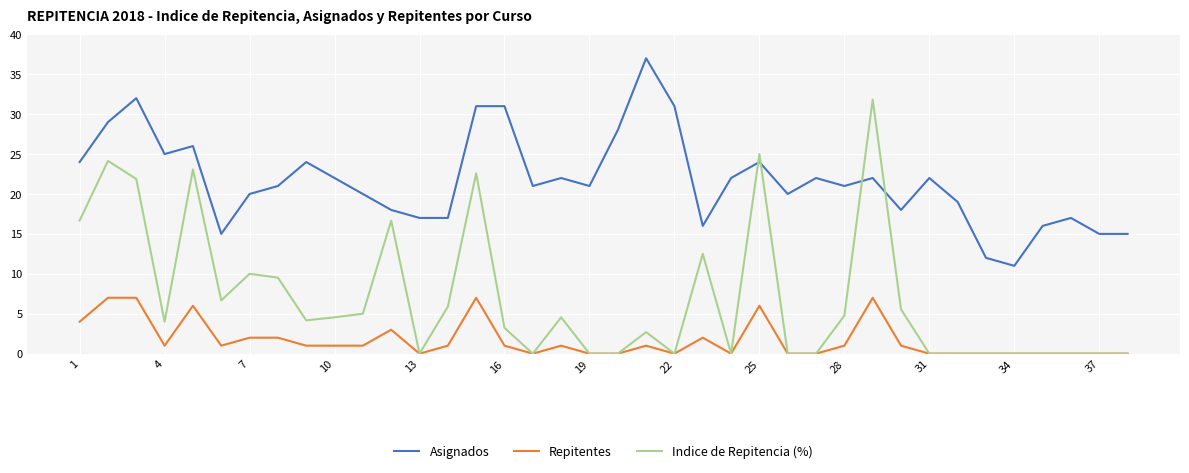

What is the maximum value shown in the chart?

37.0